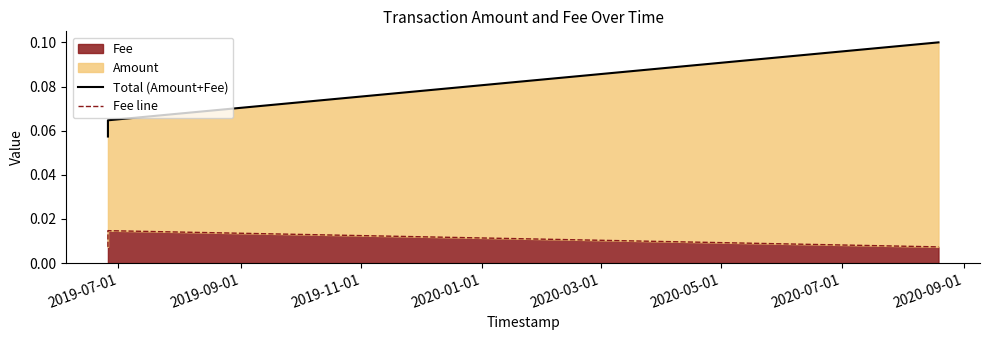

What is the label of the 3rd point from the left?

2019-11-01